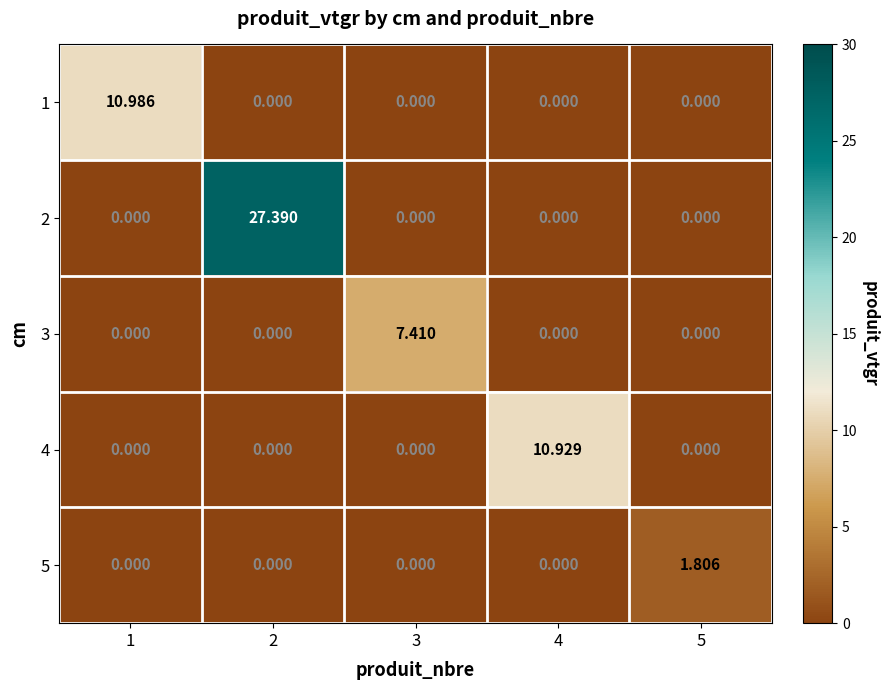

Between 3 and 4, which is larger?

3